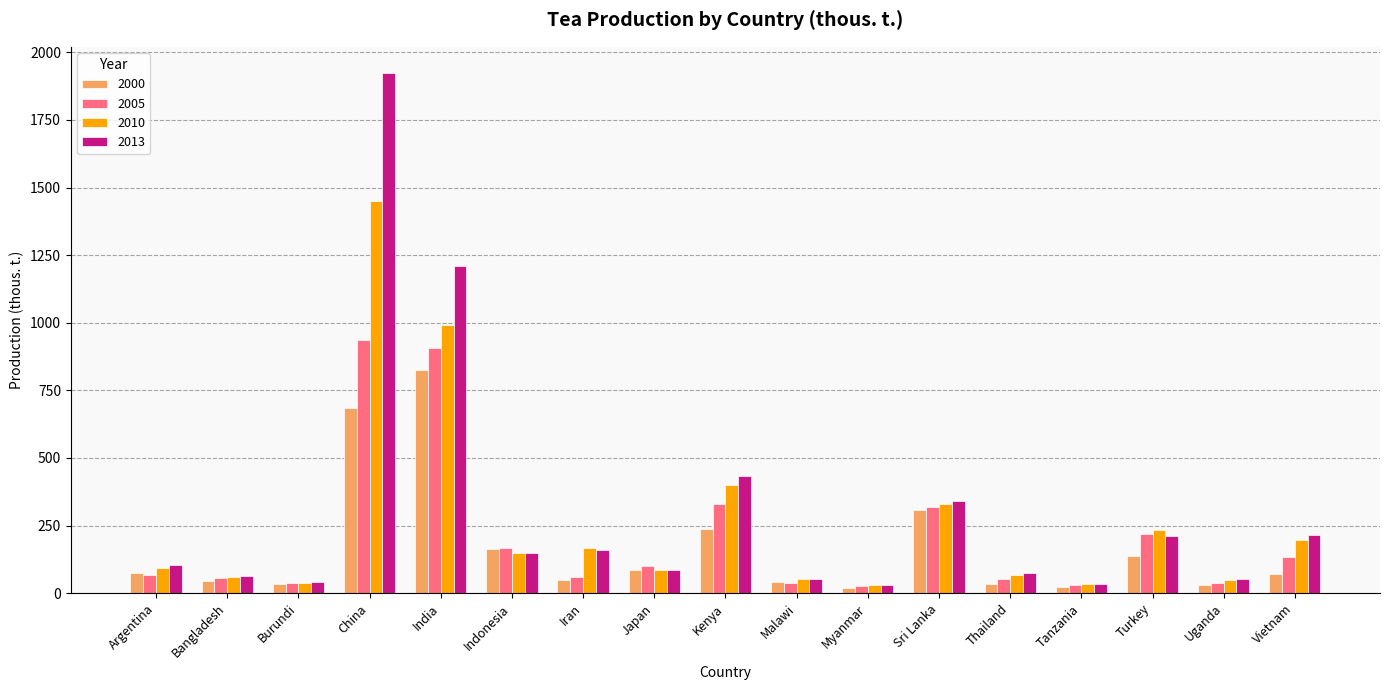

What is the sum of the 2013 values at Turkey and Tanzania?

246.1